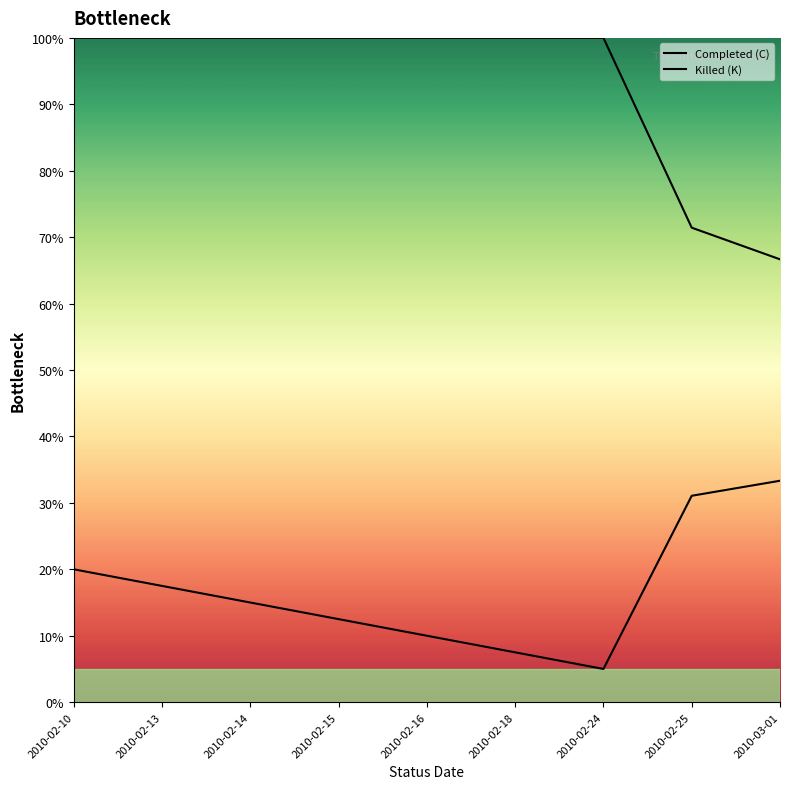

At 2010-03-01, list the series in order from largest to smallest.

Completed (C), Killed (K)